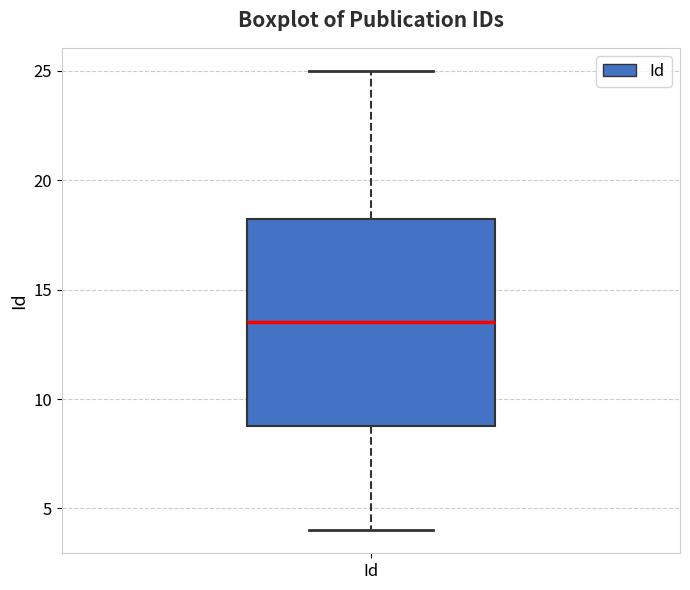

Transcribe this box plot: give where the median line is, the range the box spans, and where the two whiskers end, as read against the y-axis. The values are not printed on the chart, so give them approximately, as read against the axis.

median 13.5, box 9.0 to 18.5, whiskers 4.0 to 25.0